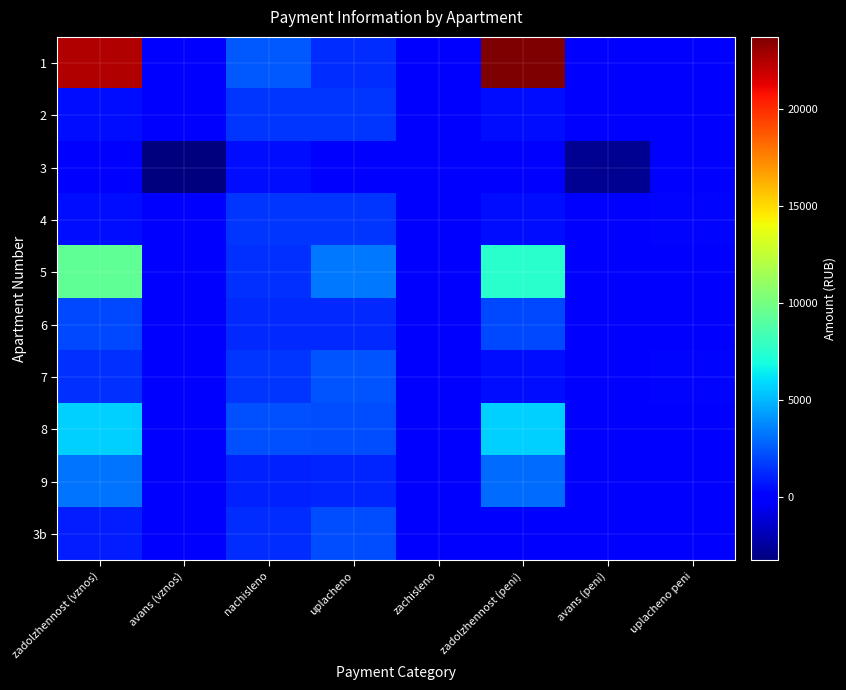

What is the spread (max minus min) of values at uplacheno peni?

296.6